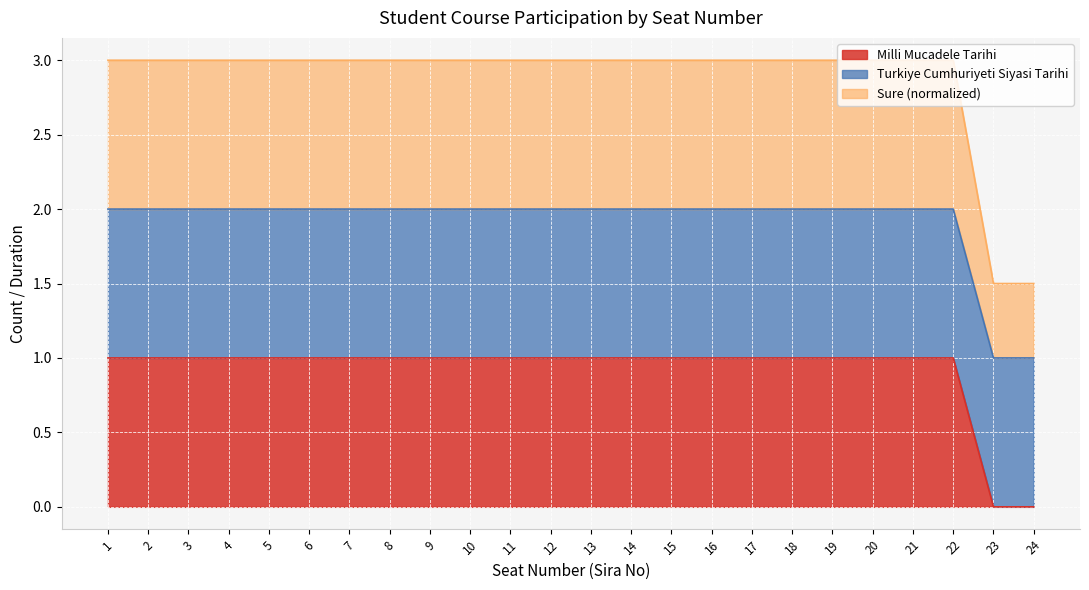

Is it true that Sure equals 2 at 6?

True